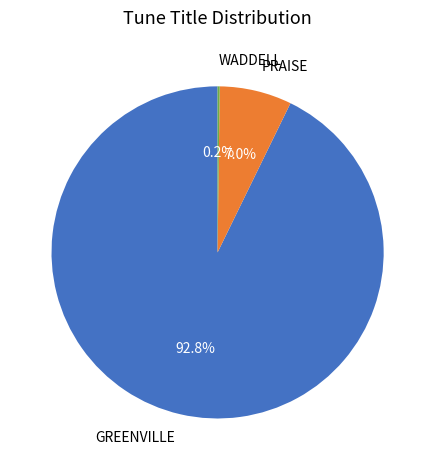

Do PRAISE and GREENVILLE together represent more than half of the pie?

Yes